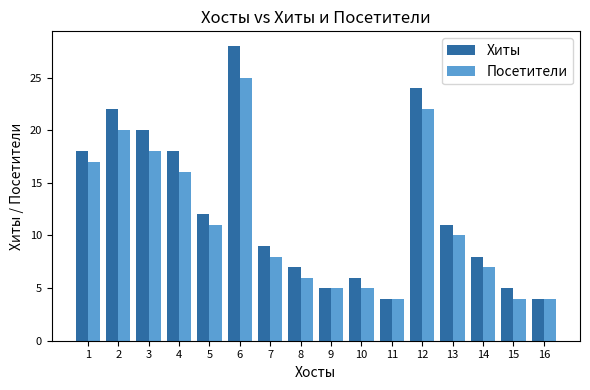

What is the sum of all Хиты values?

201